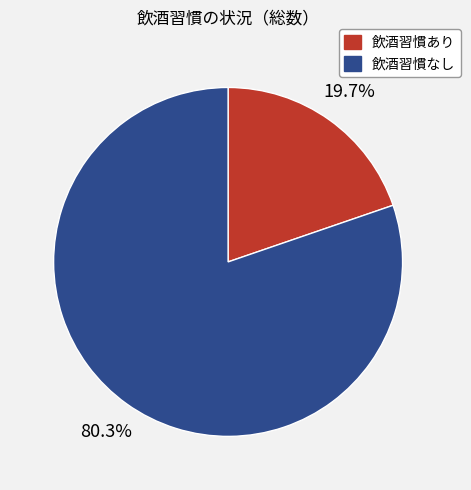

To the nearest percent, what is the difference between the largest and smallest slice percentages?

61%